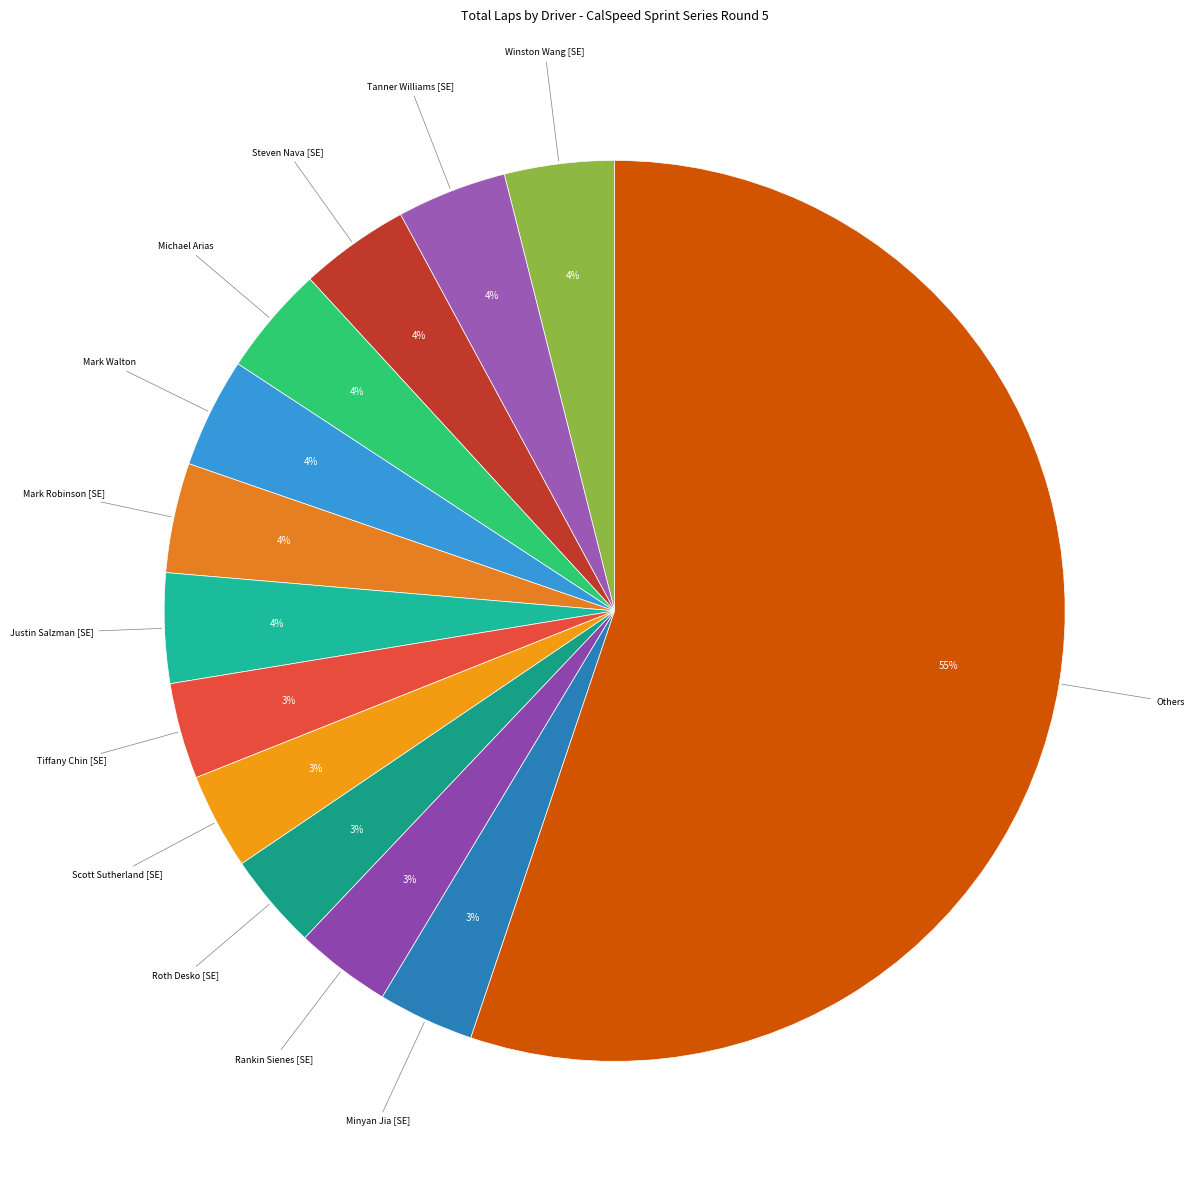

How many slices are in this pie chart?

13